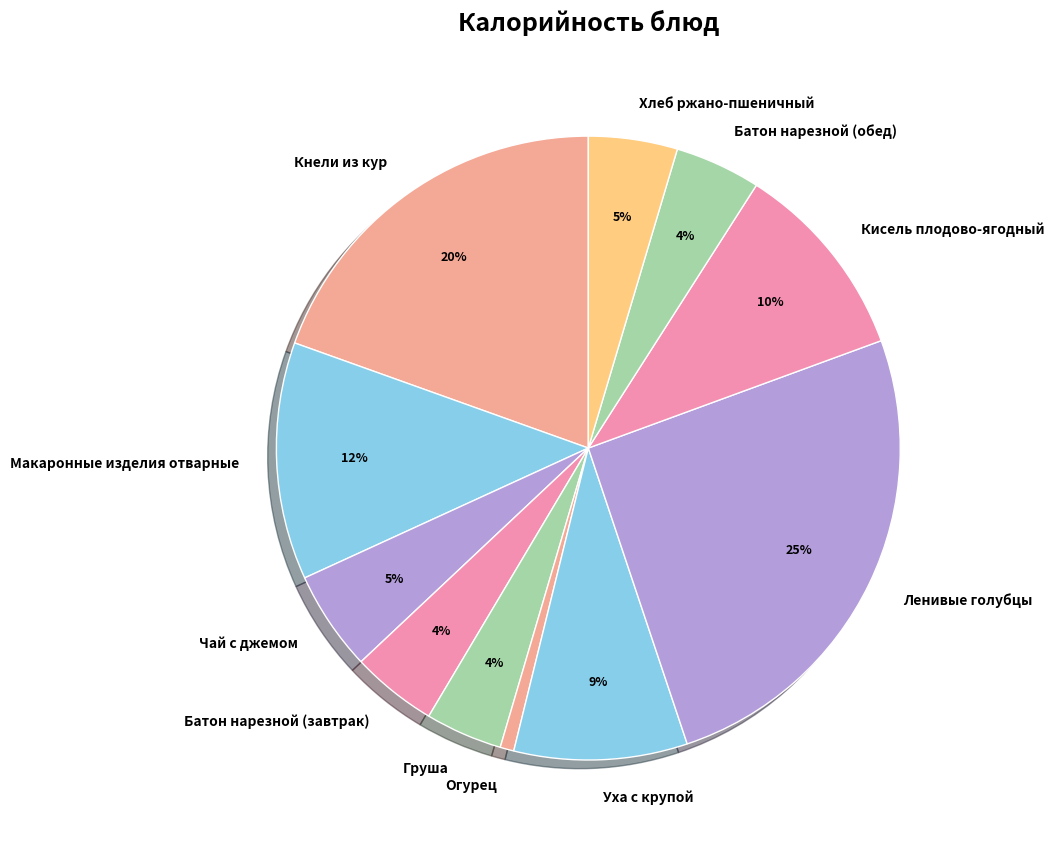

True or false: Уха с крупой accounts for 9% of the total.

True